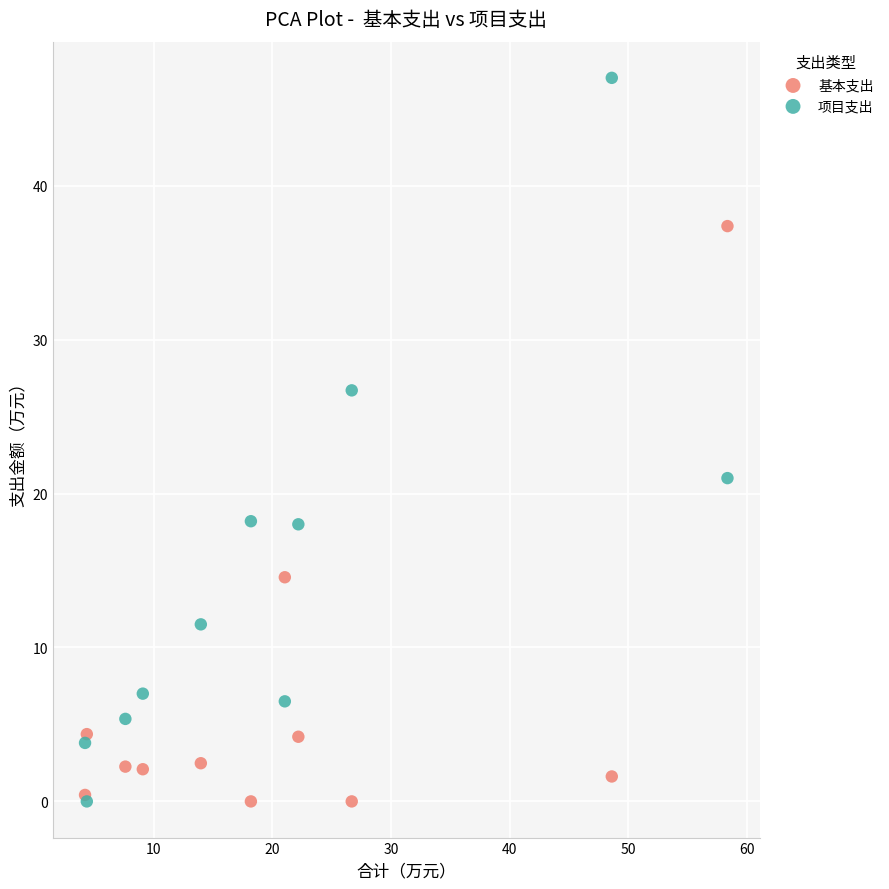

In the 项目支出 series, what Y value is closest to 23?

21.0